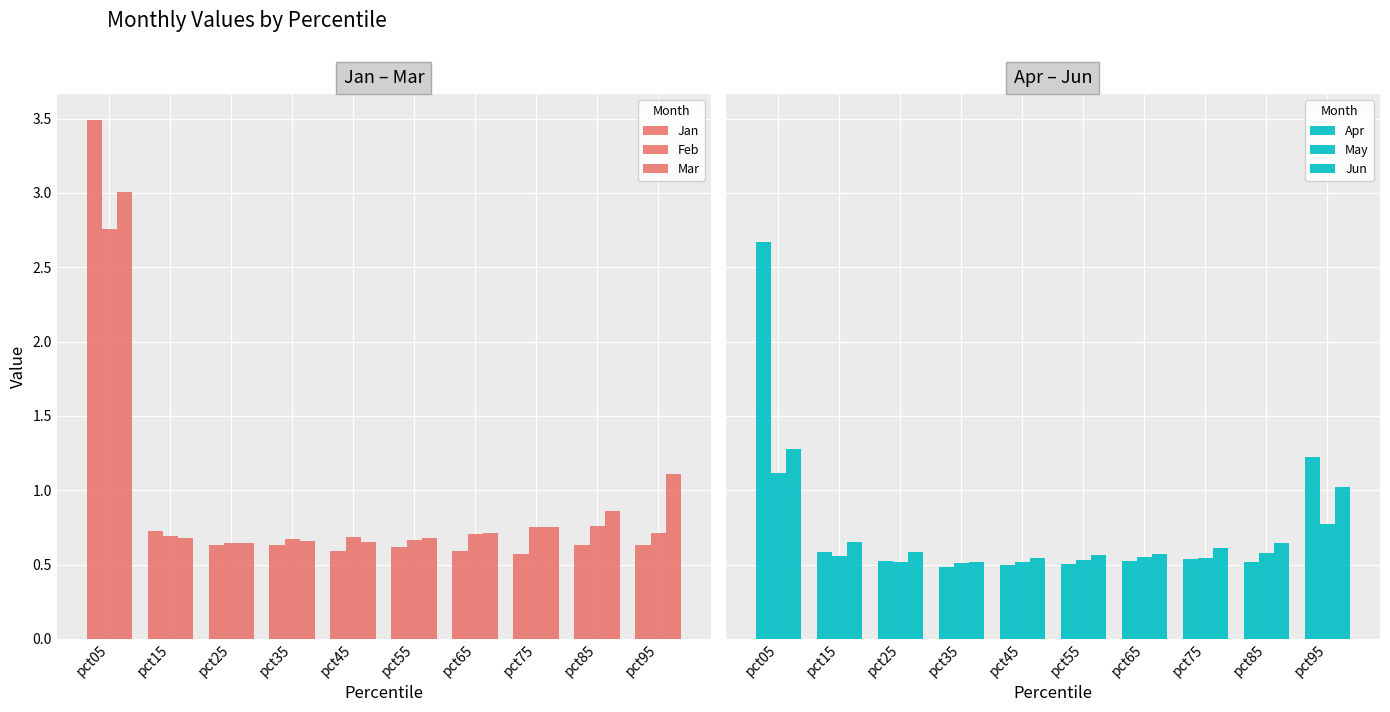

What are all the series names shown in the legend?

Jan, Feb, Mar, Apr, May, Jun